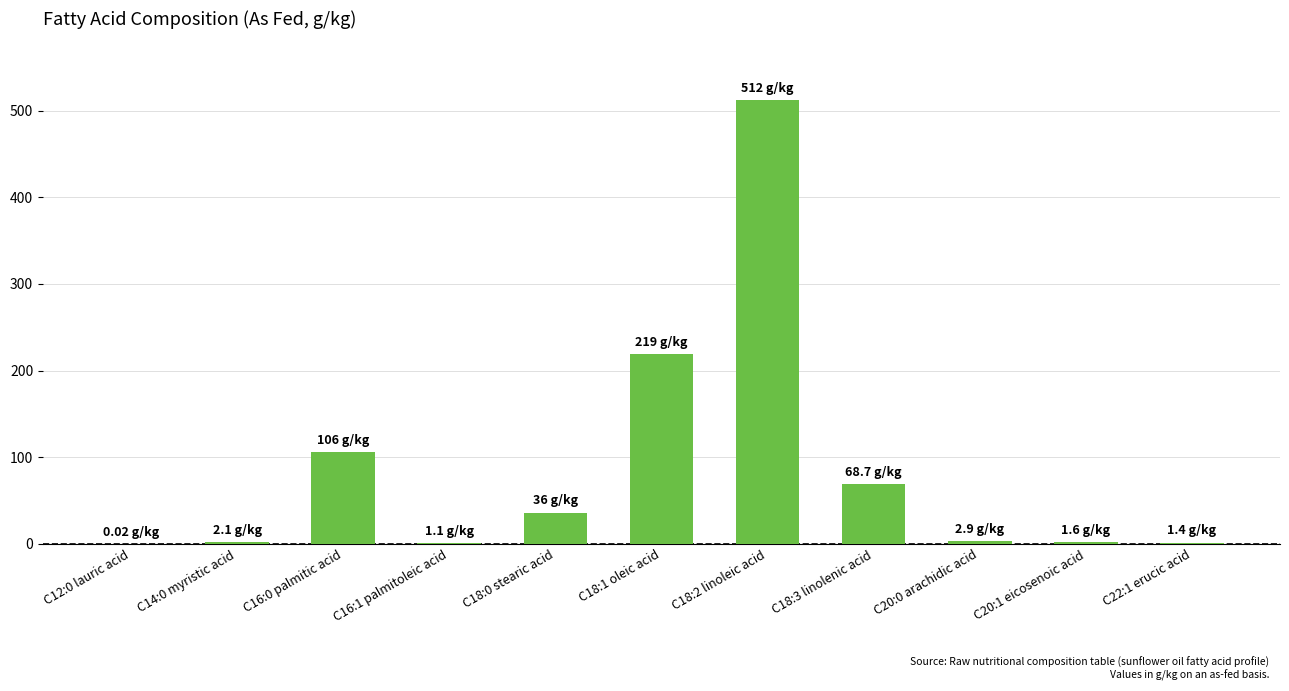

Count the number of data series in this chart.

1